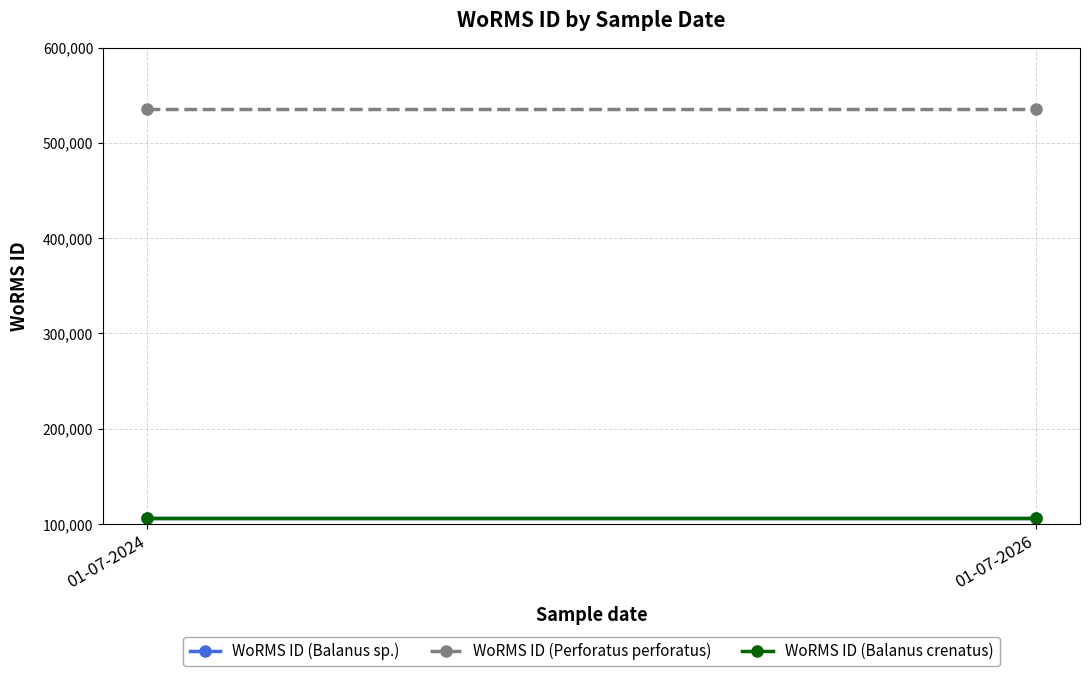

The WoRMS ID (Balanus sp.) series shows 184754 at 01-07-2026. True or false?

False